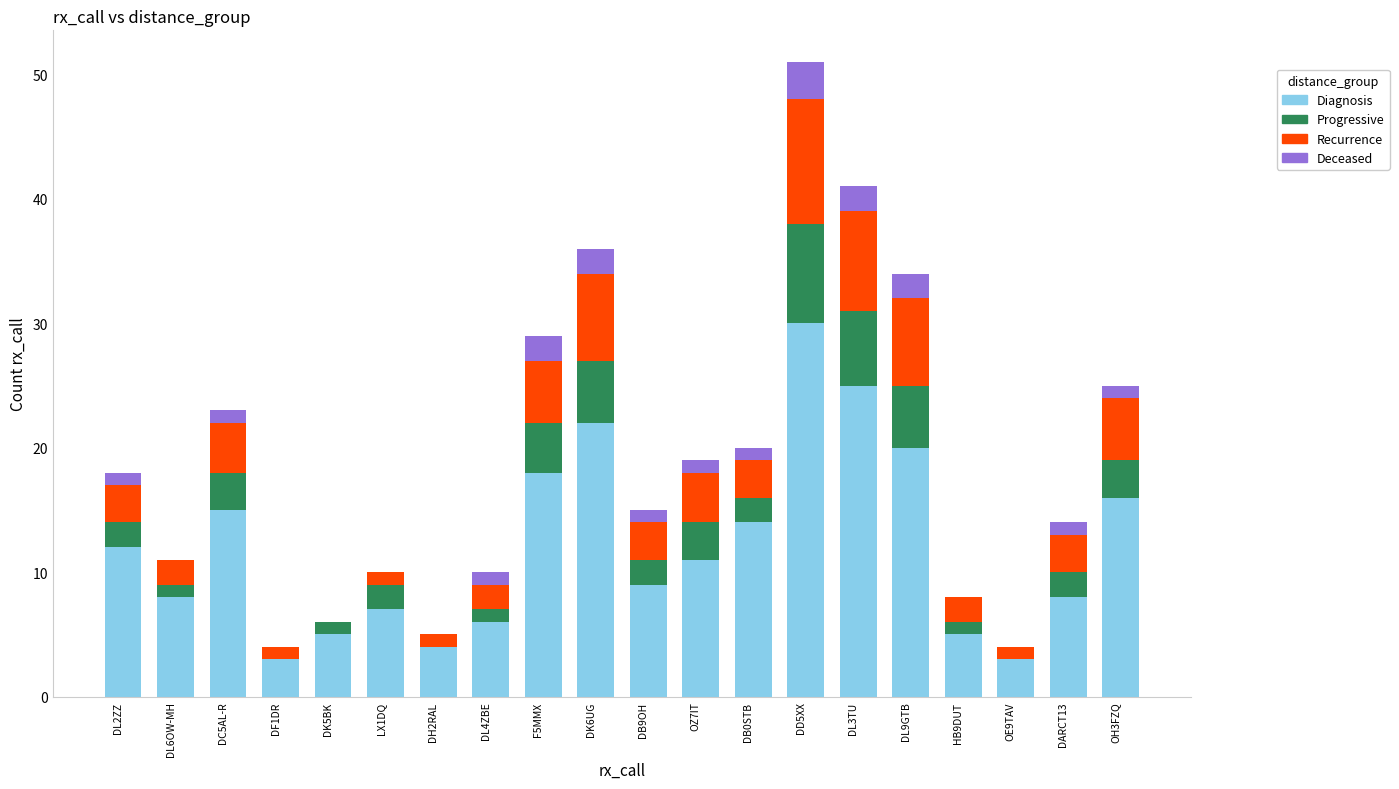

At which category is the sum across all series the highest?

DD5XX